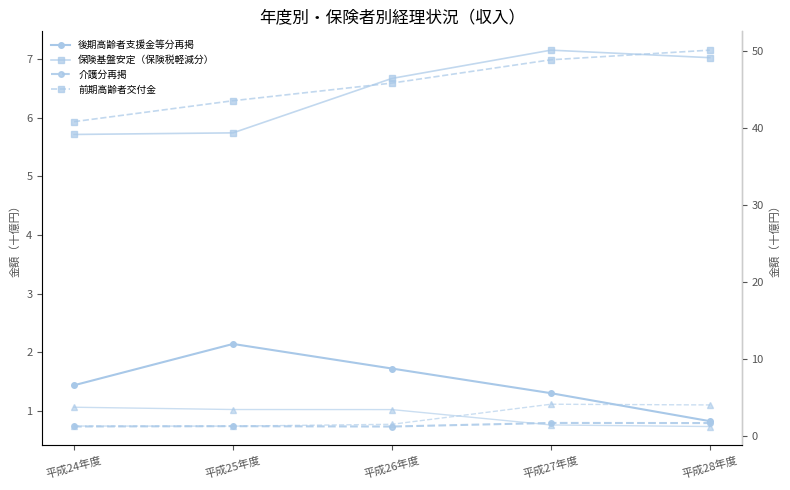

Read the 前期高齢者交付金 value at 平成24年度.

40.8